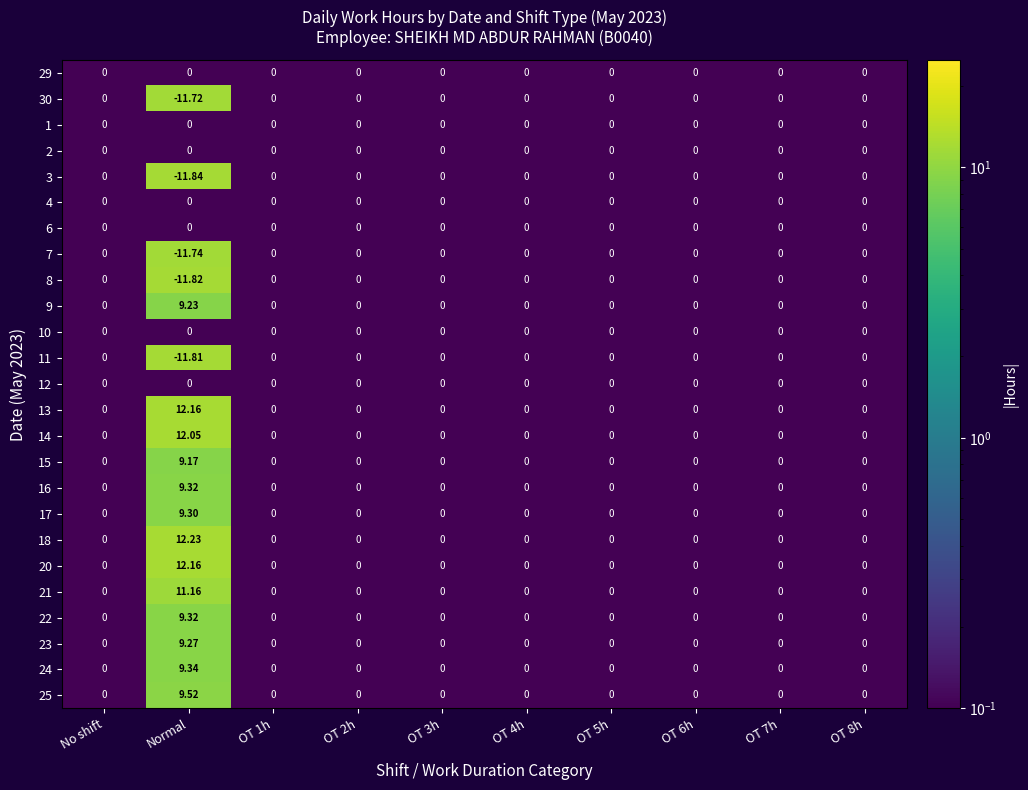

Which series has the largest total across all categories?

18